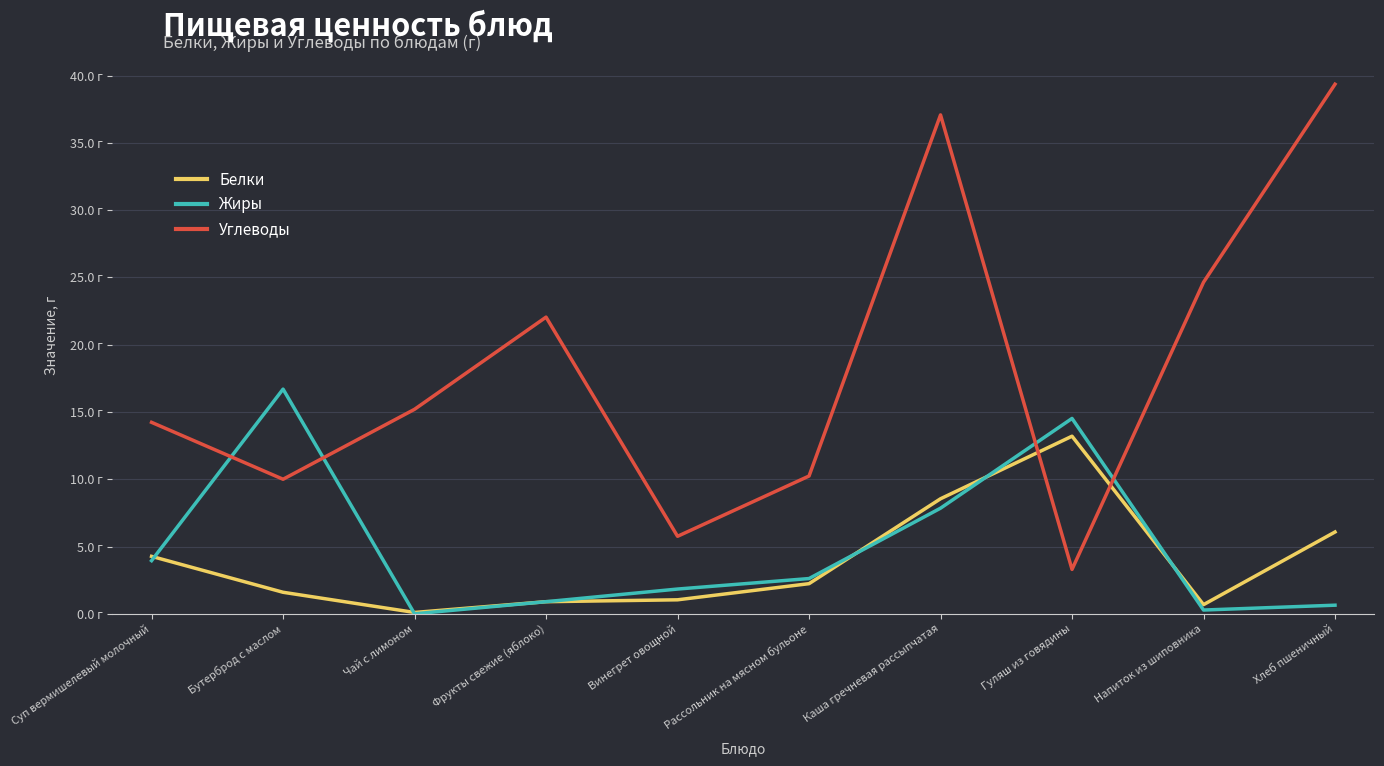

Where is the first local minimum for Жиры?

Чай с лимоном